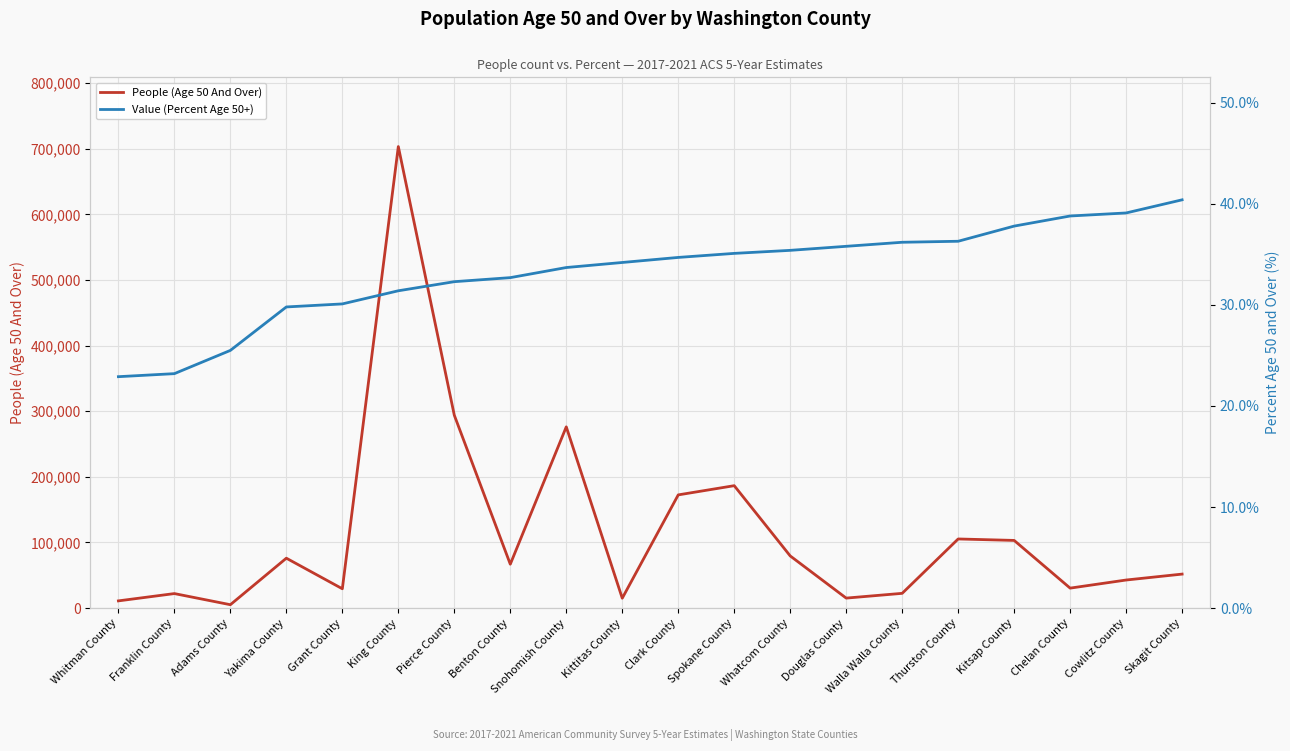

What is the label of the 13th point from the left?

Whatcom County